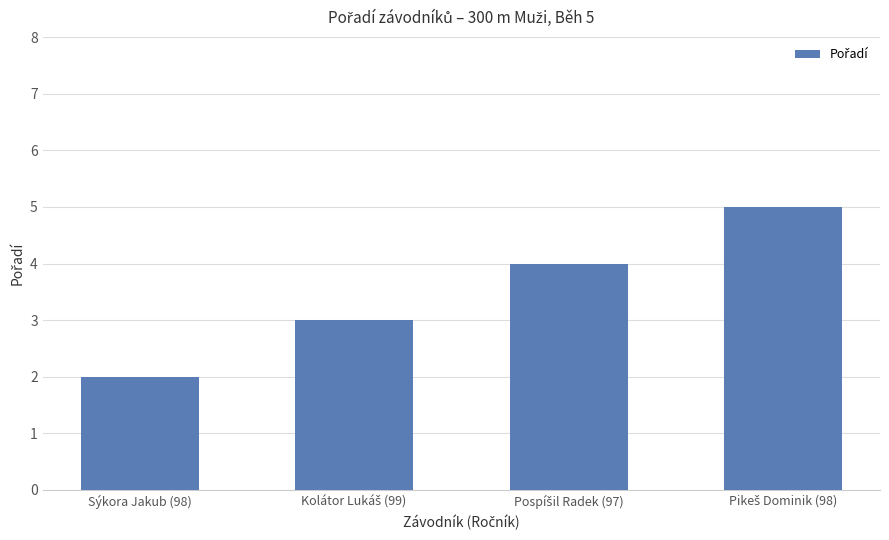

What is the label of the 1st bar from the left?

Sýkora Jakub (98)